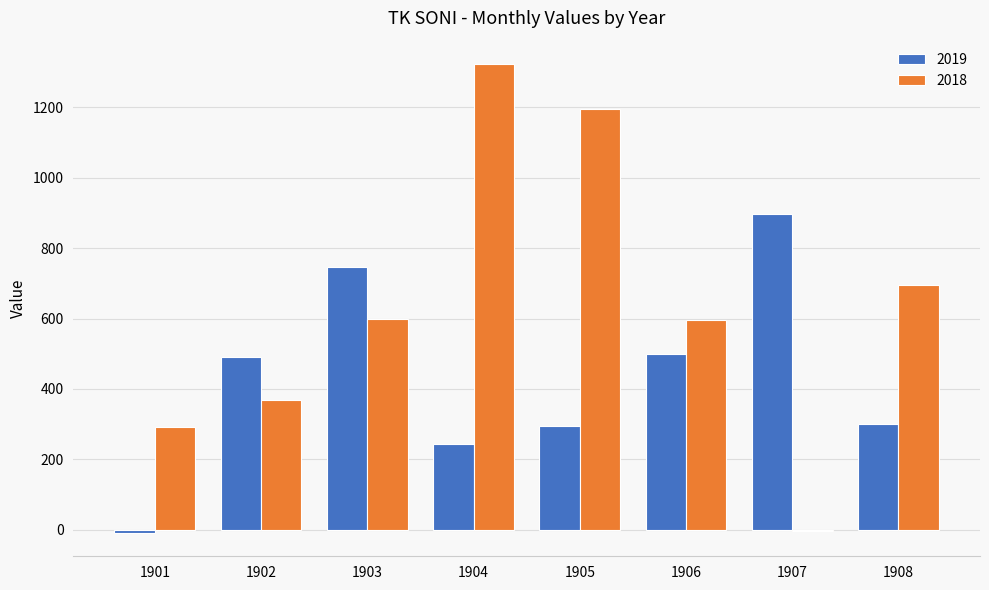

What is the total value across all series at 1908?

993.0